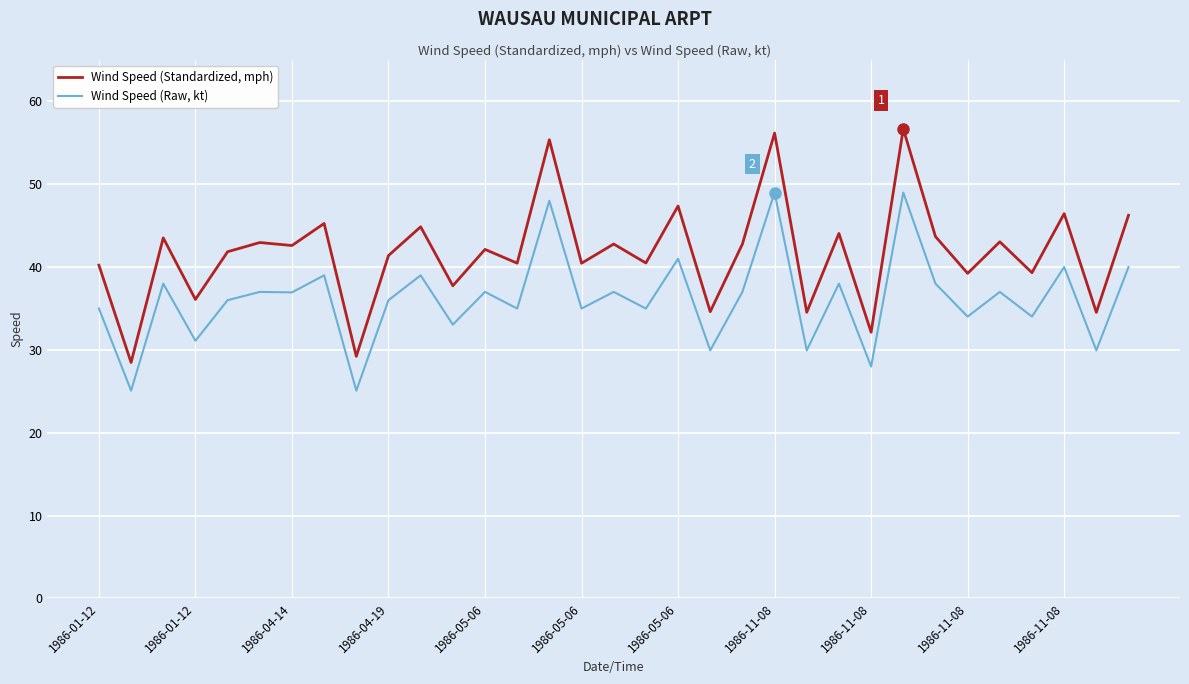

What is the minimum value for Wind Speed (Raw, kt)?

25.1